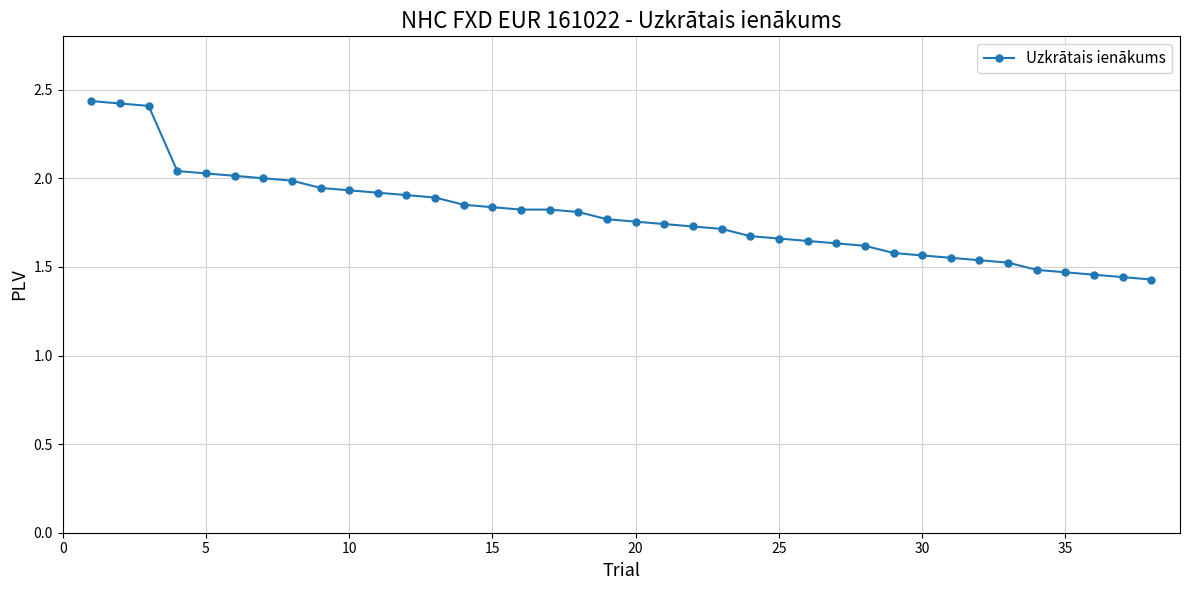

What is the sum of all values?

68.1